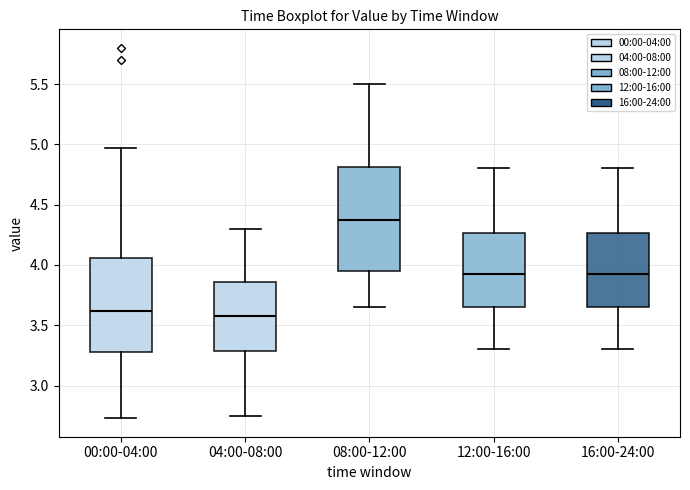

Reading left to right, read every box against the y-axis: the position of its median line, the range the box covers, and the ends of its whiskers. The values are not printed on the chart, so give them approximately, as read against the axis.

00:00-04:00: median 3.60, box 3.30 to 4.05, whiskers 2.75 to 4.95
04:00-08:00: median 3.60, box 3.30 to 3.85, whiskers 2.75 to 4.30
08:00-12:00: median 4.40, box 3.95 to 4.80, whiskers 3.65 to 5.50
12:00-16:00: median 3.95, box 3.65 to 4.25, whiskers 3.30 to 4.80
16:00-24:00: median 3.95, box 3.65 to 4.25, whiskers 3.30 to 4.80